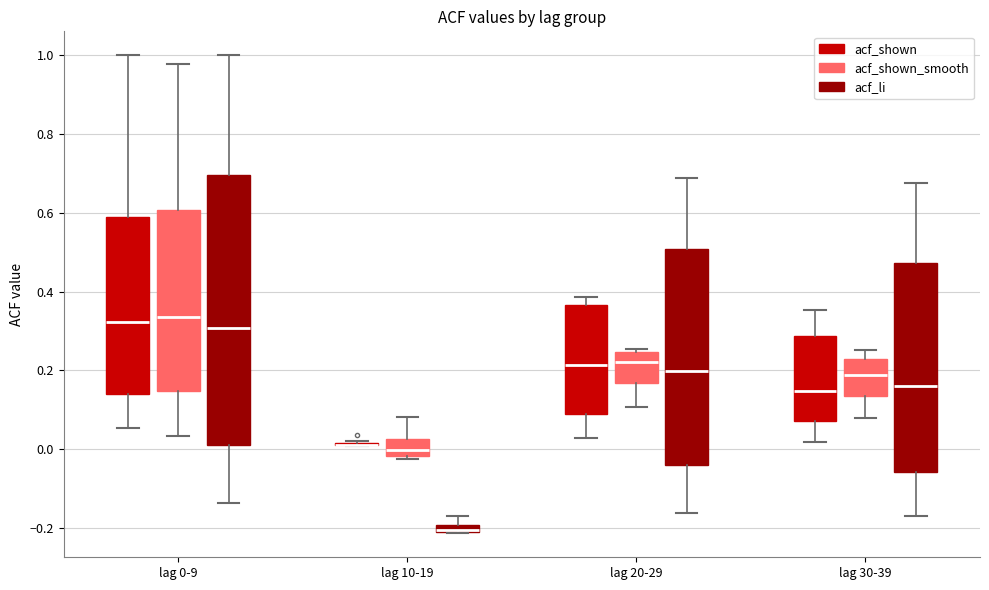

Where does the median line of the box for lag 20-29 (acf_shown_smooth) sit on the y-axis? The values are not printed on the chart, so give them approximately, as read against the axis.

0.22